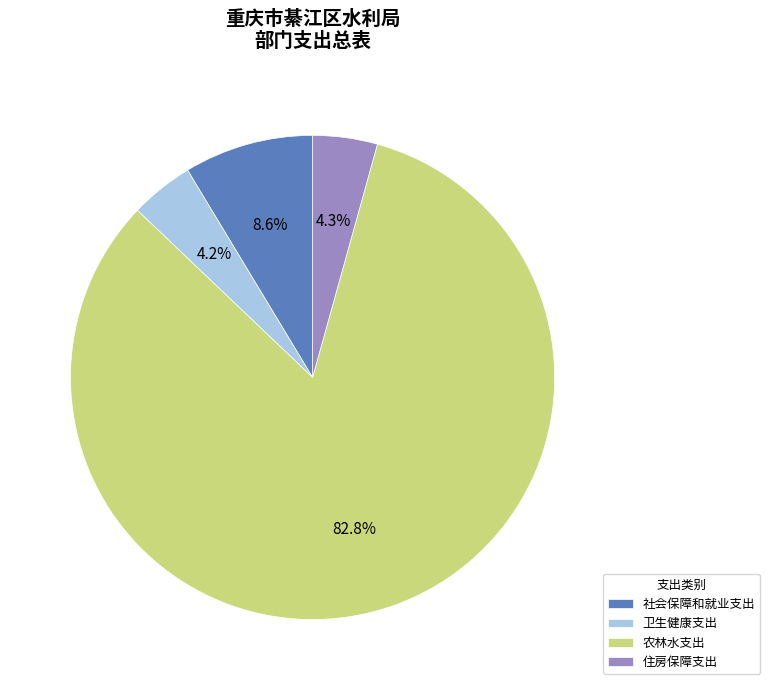

What is the largest slice in the pie chart?

农林水支出